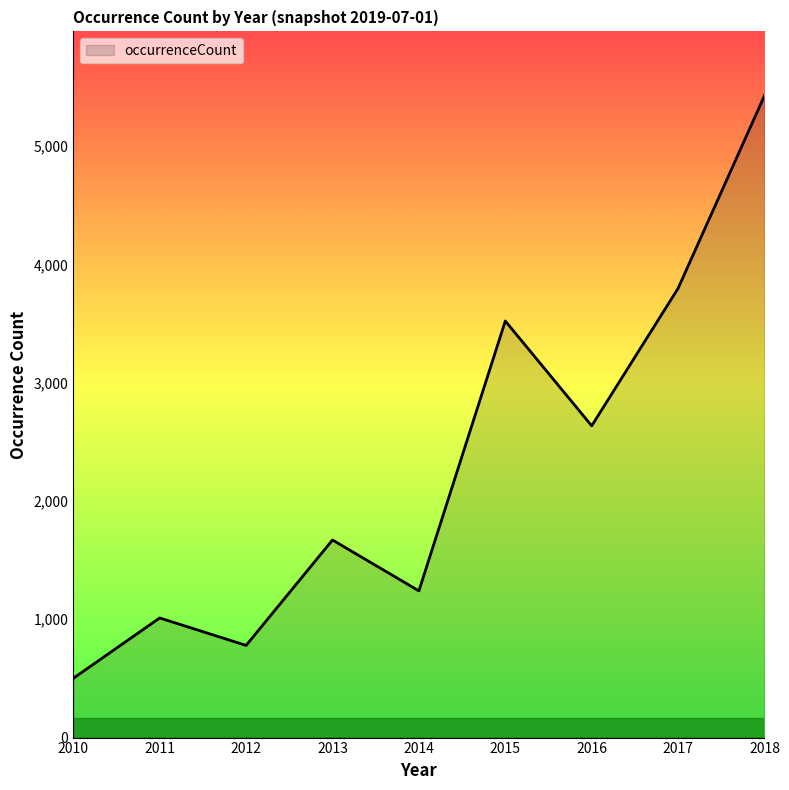

Where is the first local maximum?

2011